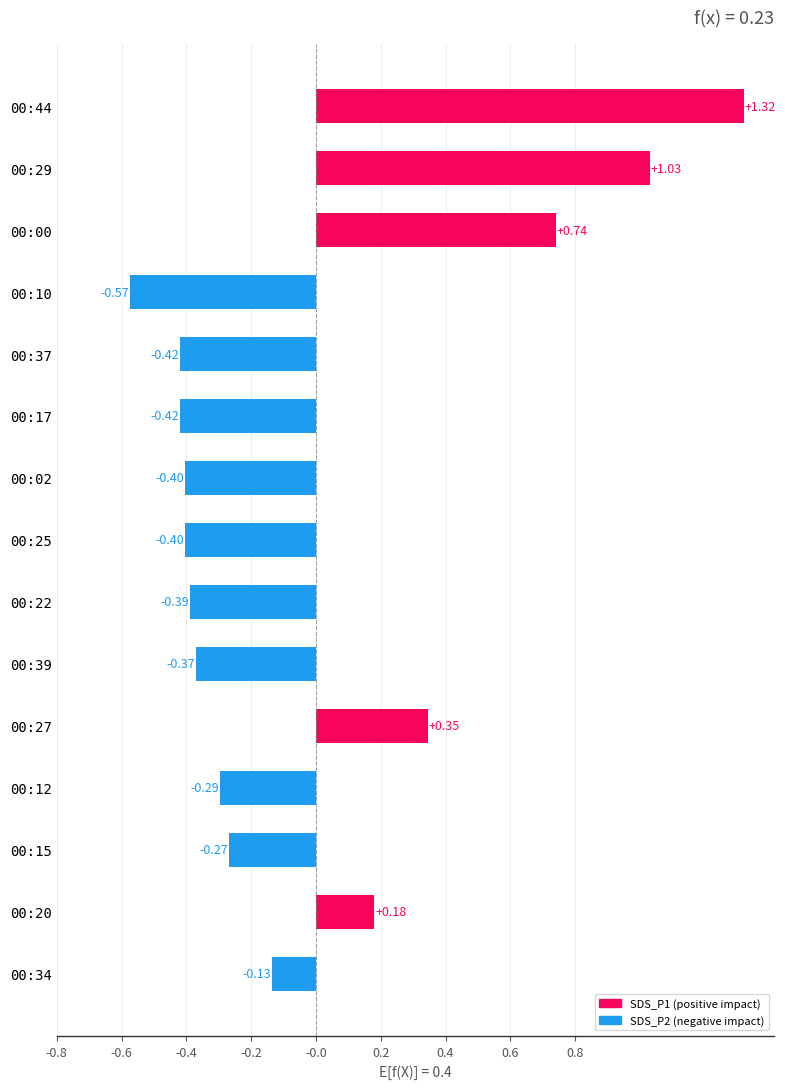

What is the difference between the maximum and second lowest values?

1.7